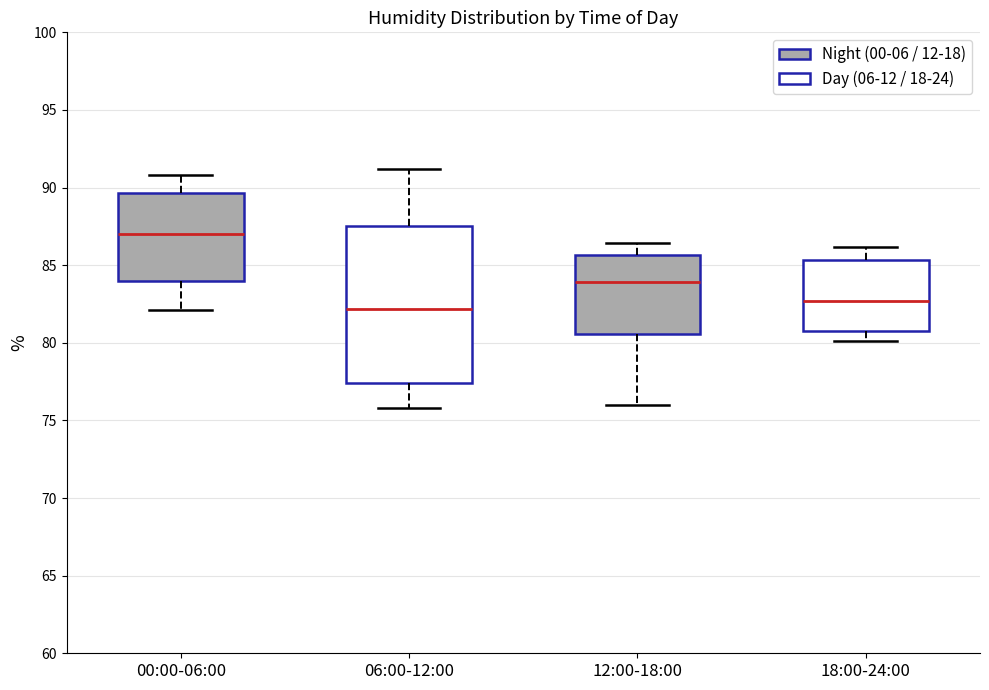

Reading left to right, transcribe this box plot: for each box, give where its median line is, the range the box spans, and where its two whiskers end, as read against the y-axis. The values are not printed on the chart, so give them approximately, as read against the axis.

00:00-06:00: median 87.0, box 84.0 to 89.5, whiskers 82.0 to 91.0
06:00-12:00: median 82.0, box 77.5 to 87.5, whiskers 76.0 to 91.0
12:00-18:00: median 84.0, box 80.5 to 85.5, whiskers 76.0 to 86.5
18:00-24:00: median 82.5, box 81.0 to 85.5, whiskers 80.0 to 86.0